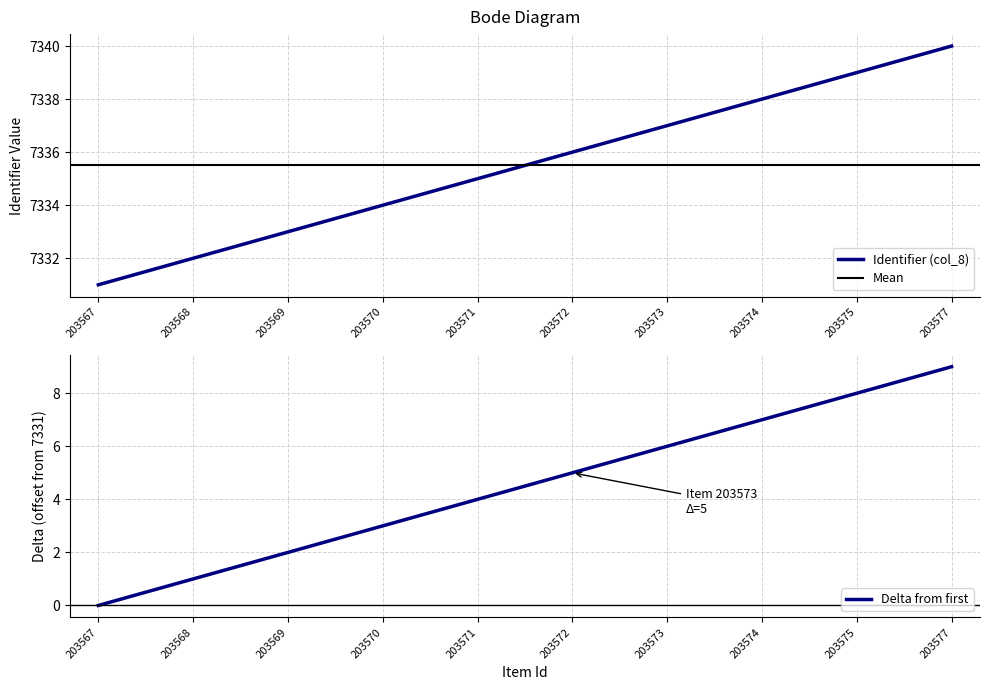

Is it true that the value at 203577 is 11001?

False